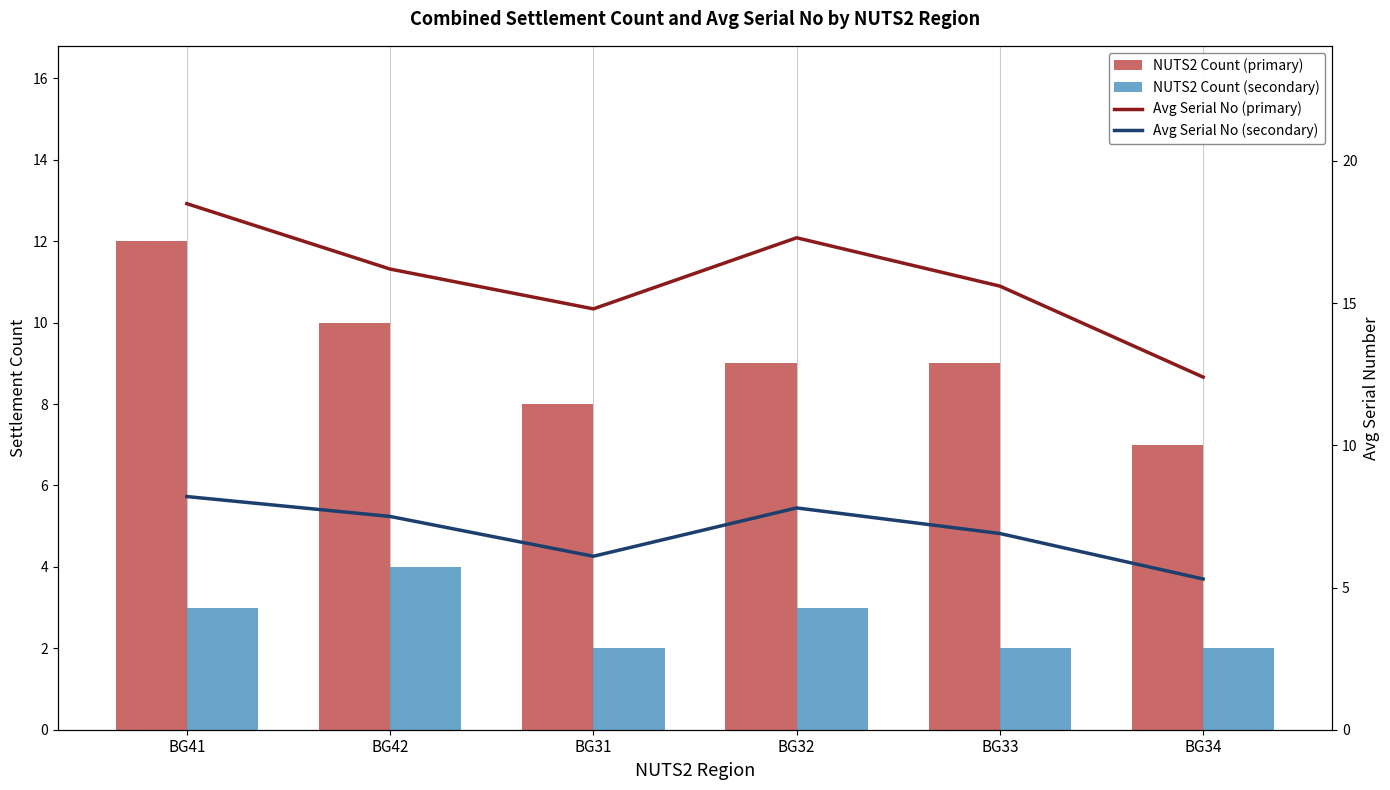

List the labels in order of Avg Serial No (secondary) value, smallest first.

BG34, BG31, BG33, BG42, BG32, BG41